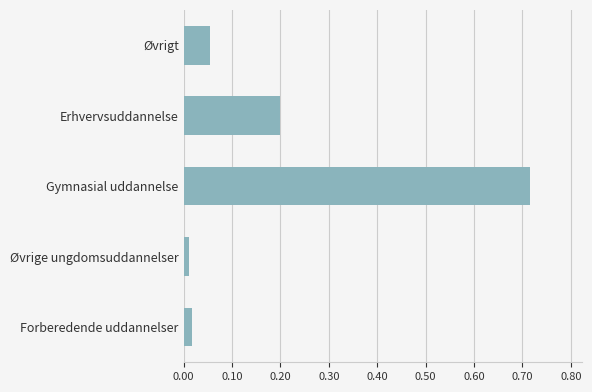

The value at Erhvervsuddannelse is 0.1. True or false?

False